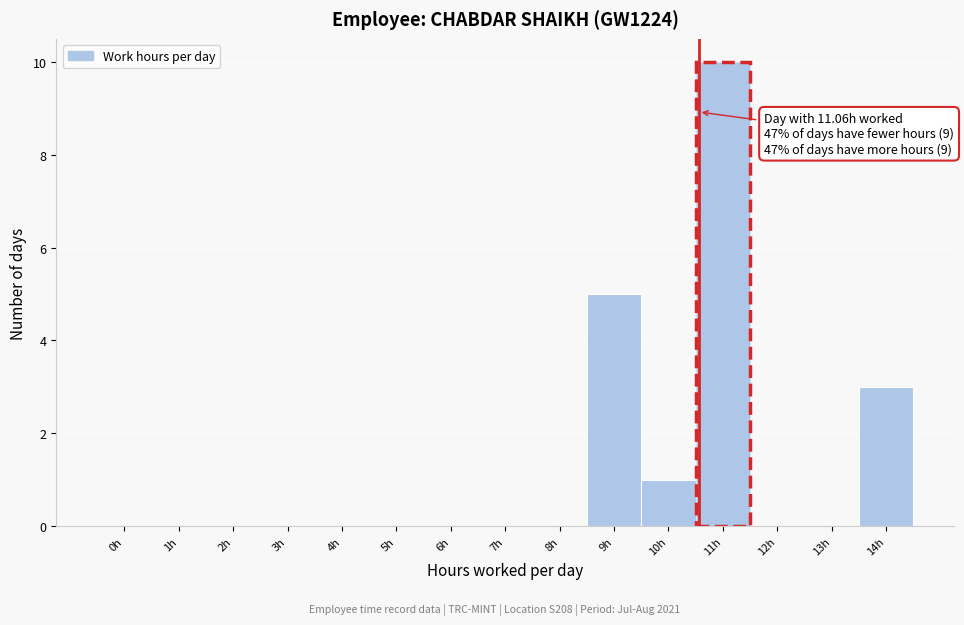

Reading right to left, what are all the values shown in this chart?

14h=3	13h=0	12h=0	11h=10	10h=1	9h=5	8h=0	7h=0	6h=0	5h=0	4h=0	3h=0	2h=0	1h=0	0h=0